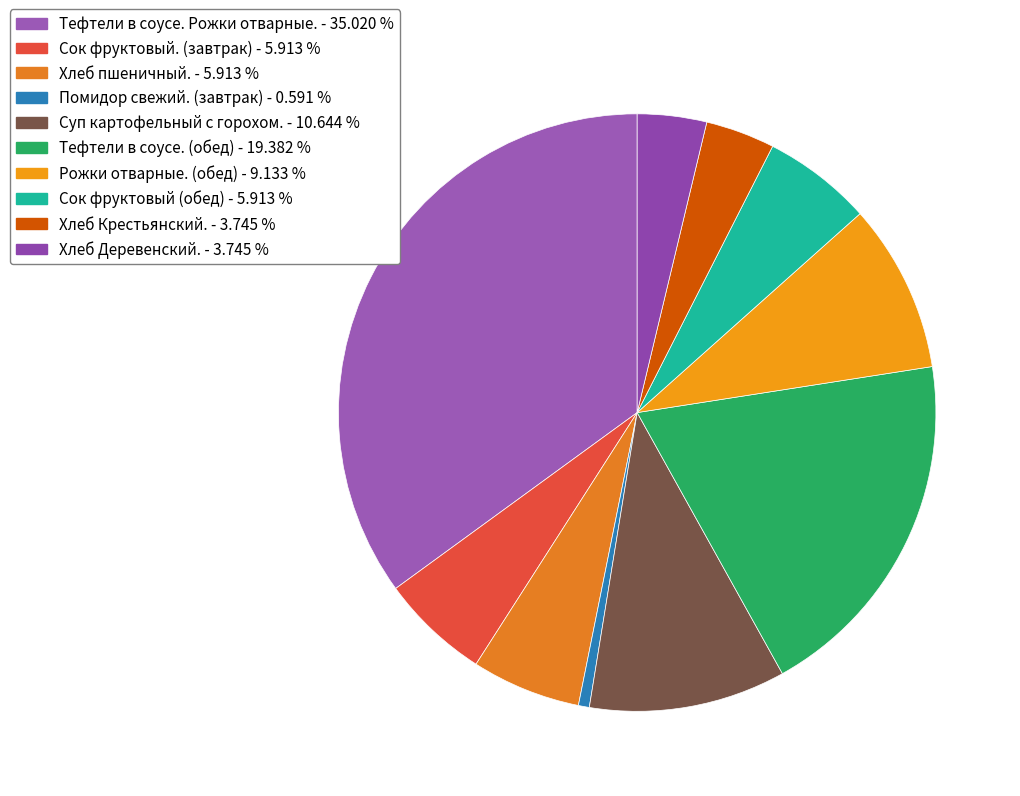

Is Тефтели в соусе. Рожки отварные. the majority of the pie?

No